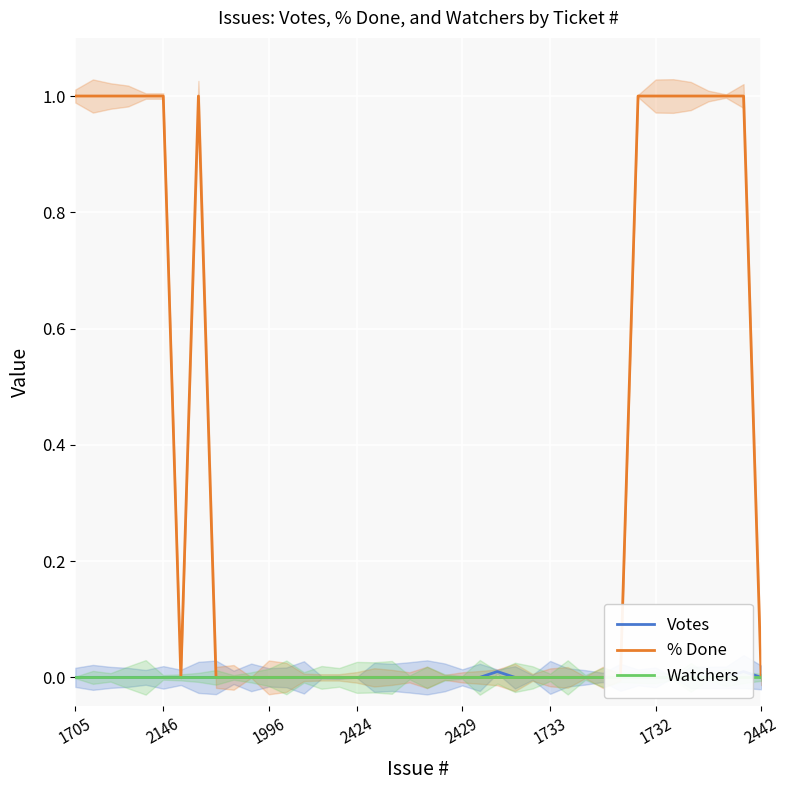

At which category does the chart reach its peak across all series?

1705